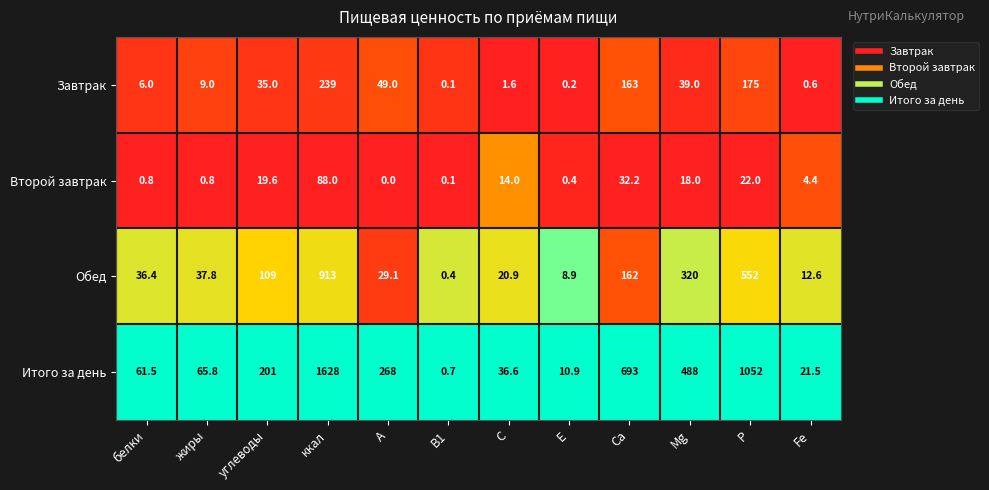

Which series has the largest total across all categories?

Итого за день